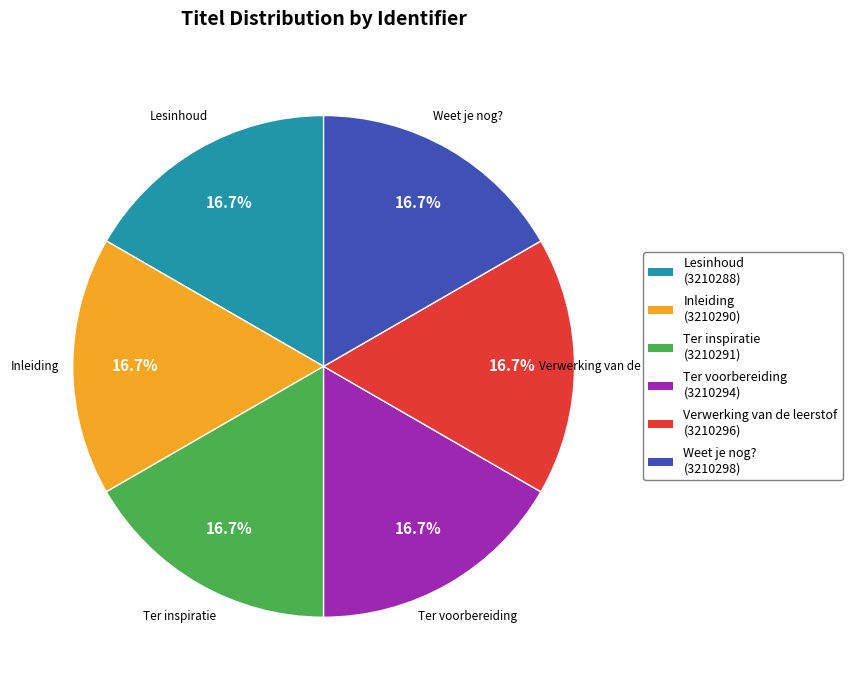

Approximately how many times larger is the value at Lesinhoud compared to Verwerking van de leerstof?

1.0